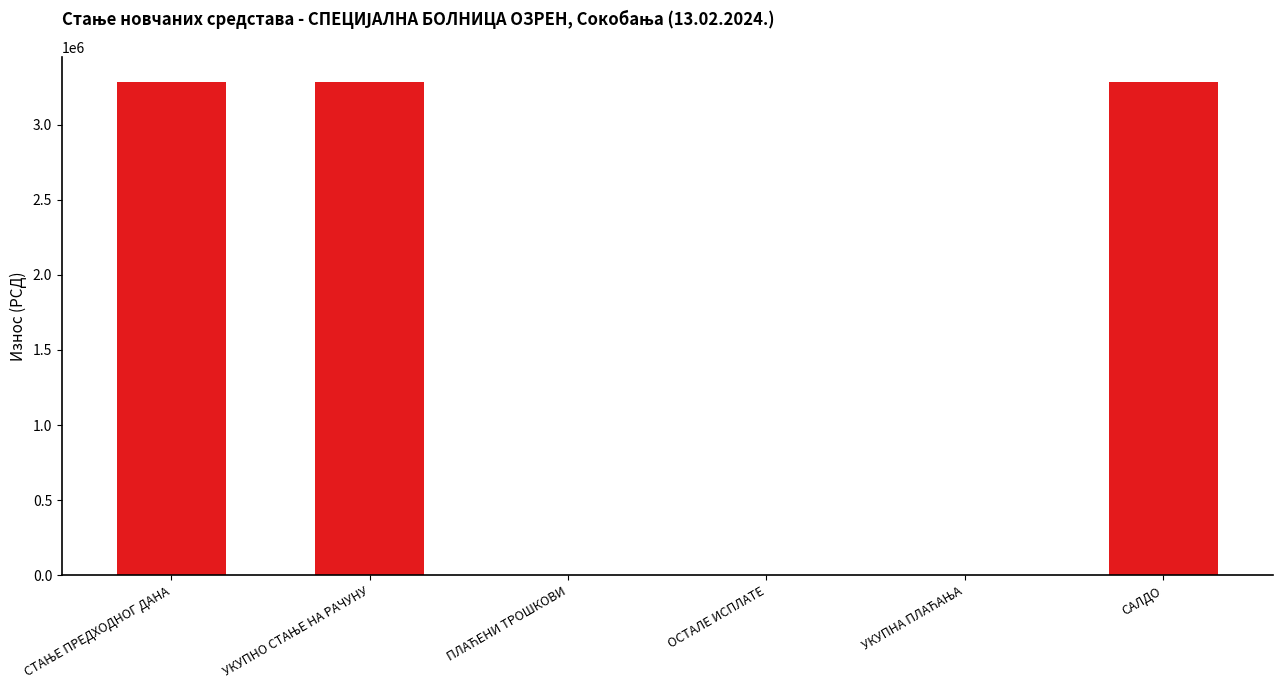

Is it true that the value at САЛДО is 3284938.6?

True